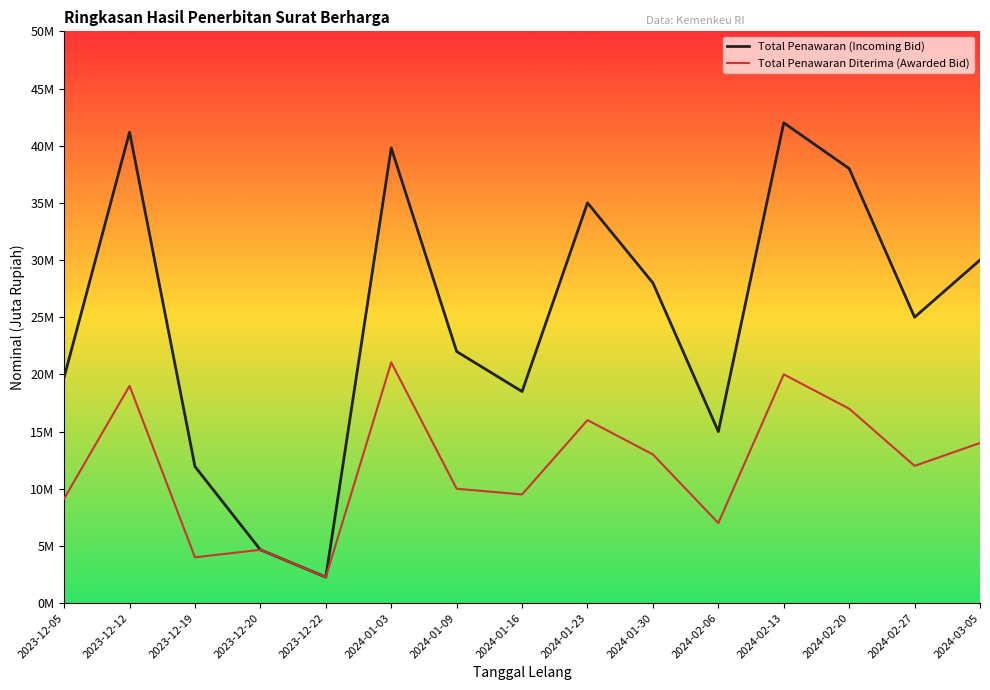

Between 2024-02-13 and 2024-02-27, which is larger?

2024-02-13